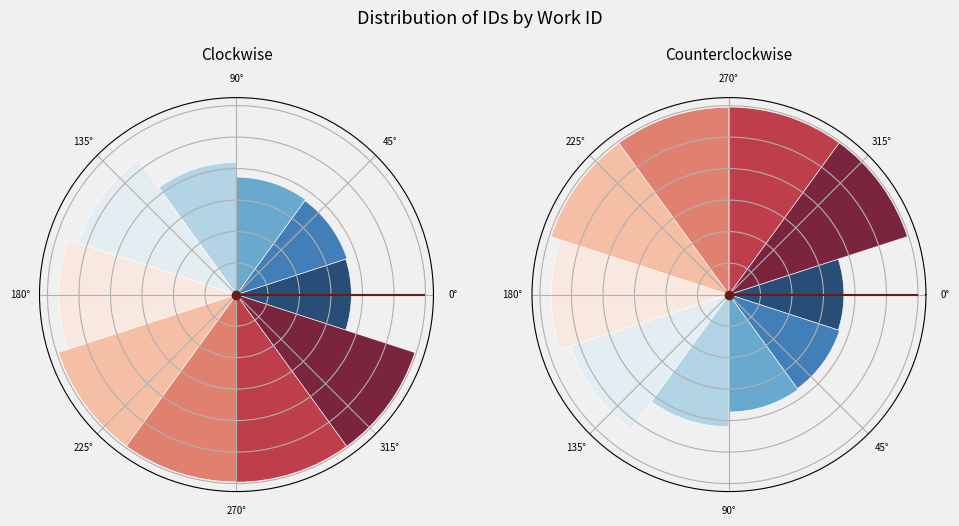

To the nearest percent, what is the difference between the largest and smallest slice percentages?

5%